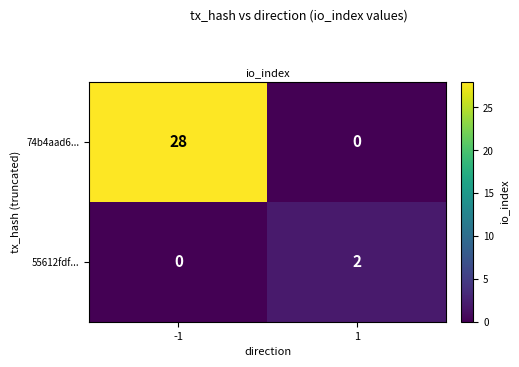

Which series has the largest range (max minus min)?

74b4aad6...